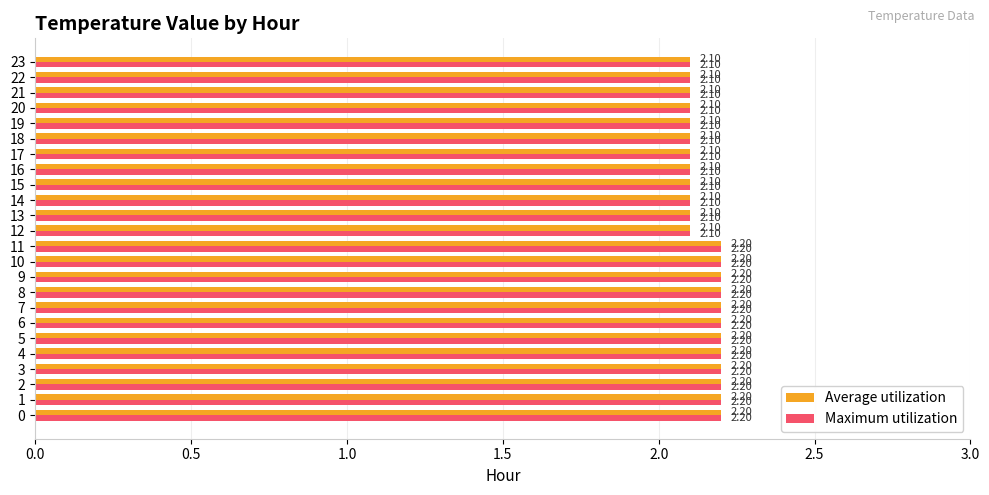

What are all the series names shown in the legend?

Average utilization, Maximum utilization